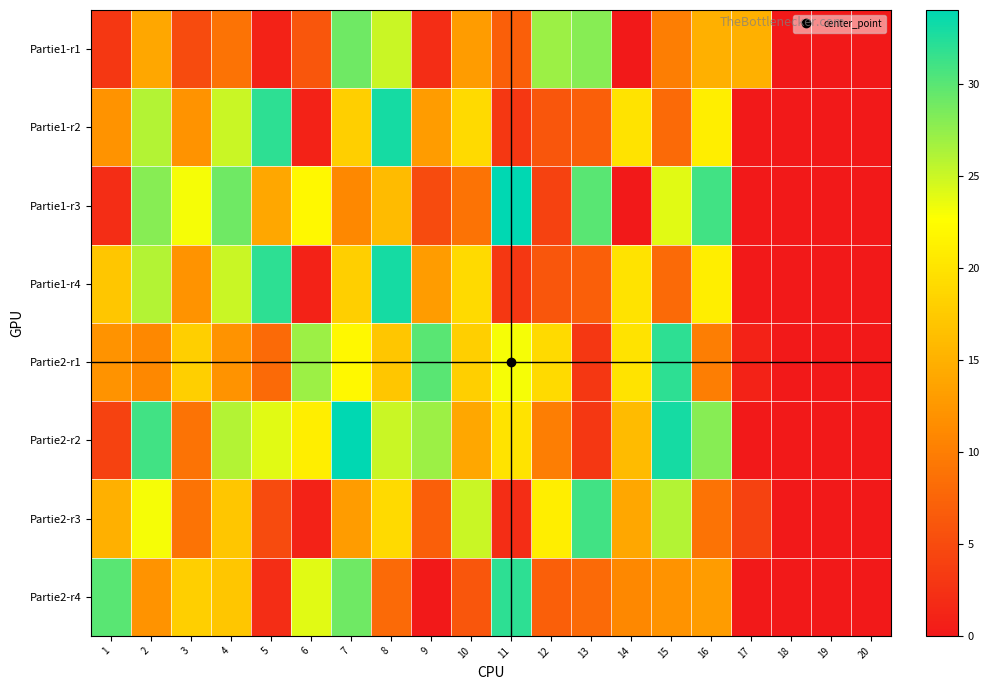

At which category is the sum across all series the highest?

8